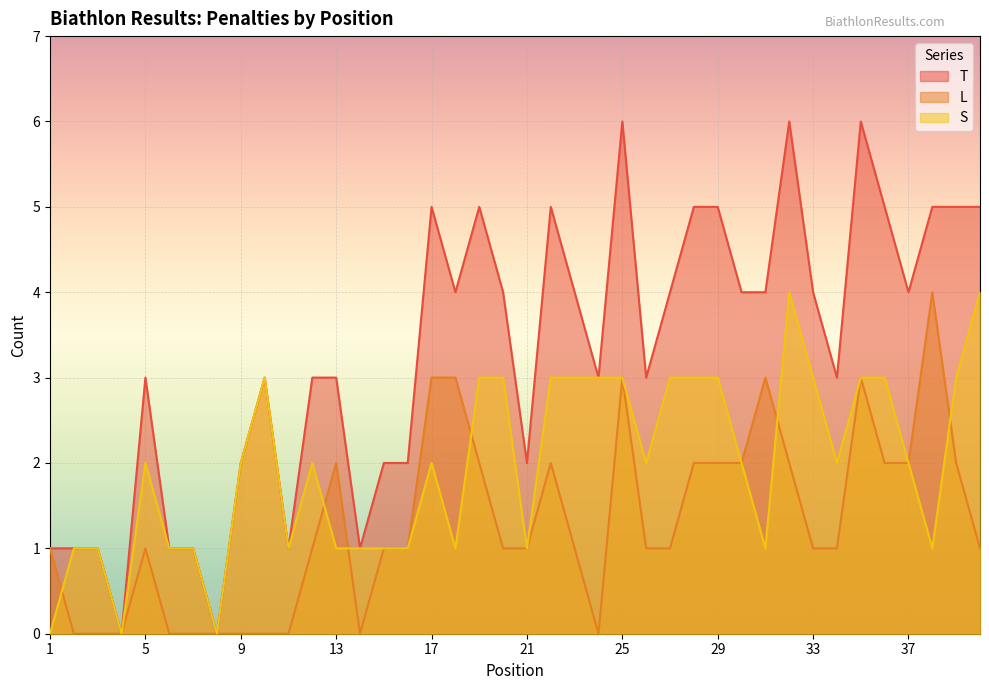

Is the value of S at 20 greater than the value of T at 34?

No